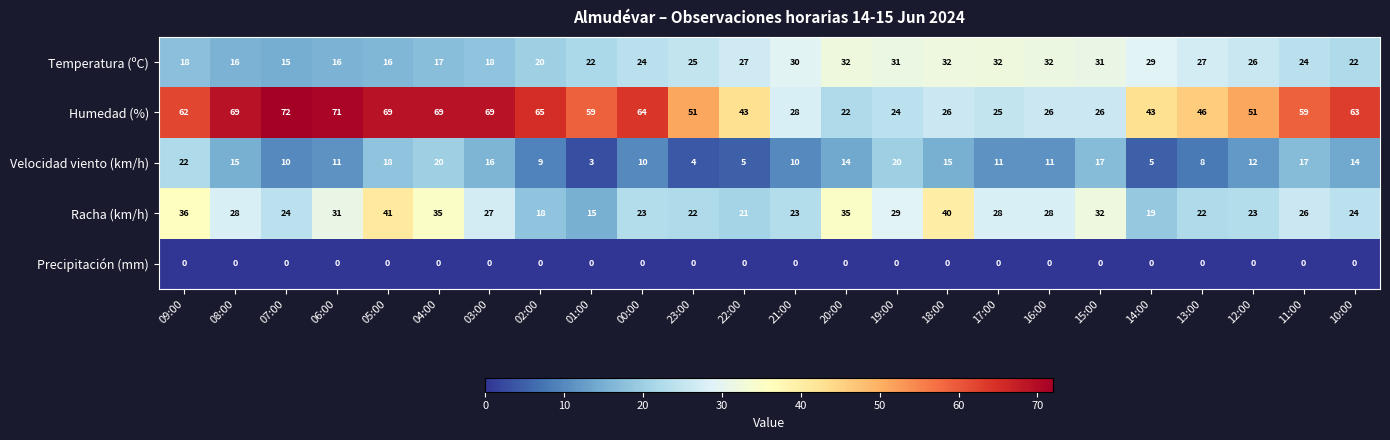

What is the lowest value of the Humedad (%) series?

22